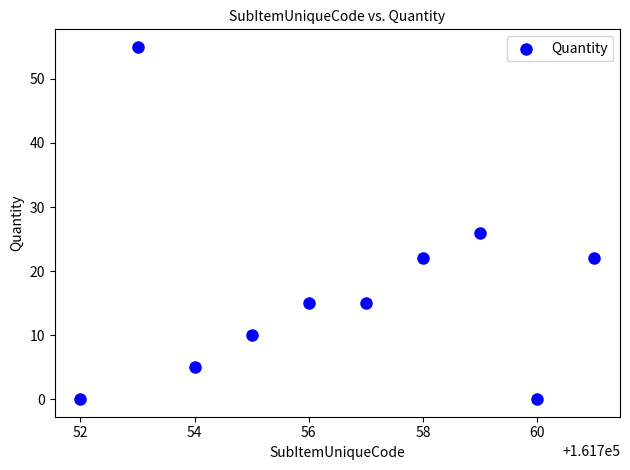

What Y value in the scatter plot is closest to 27?

26